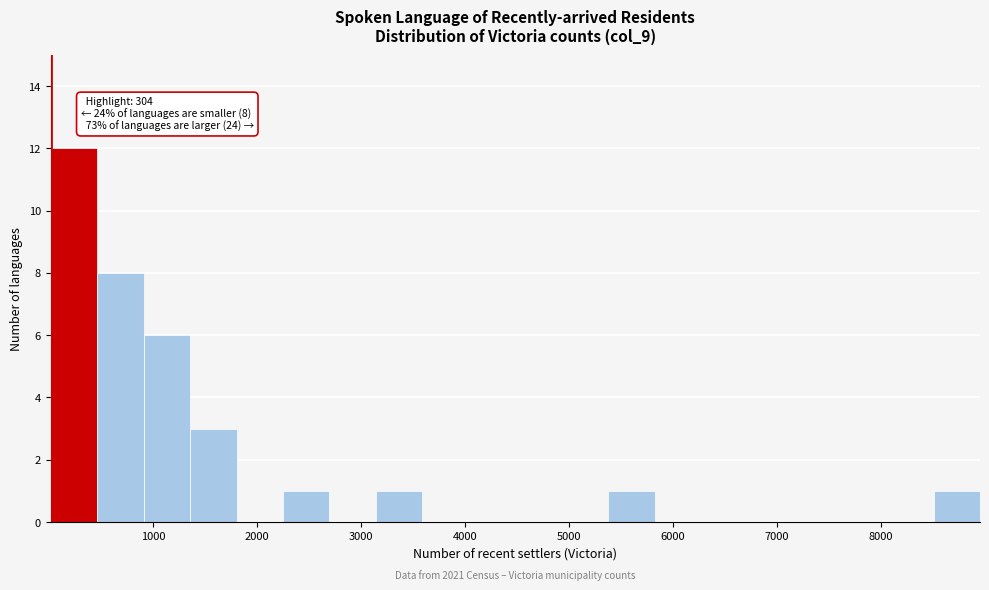

Which range on the x-axis has the tallest bar?

0 to 500